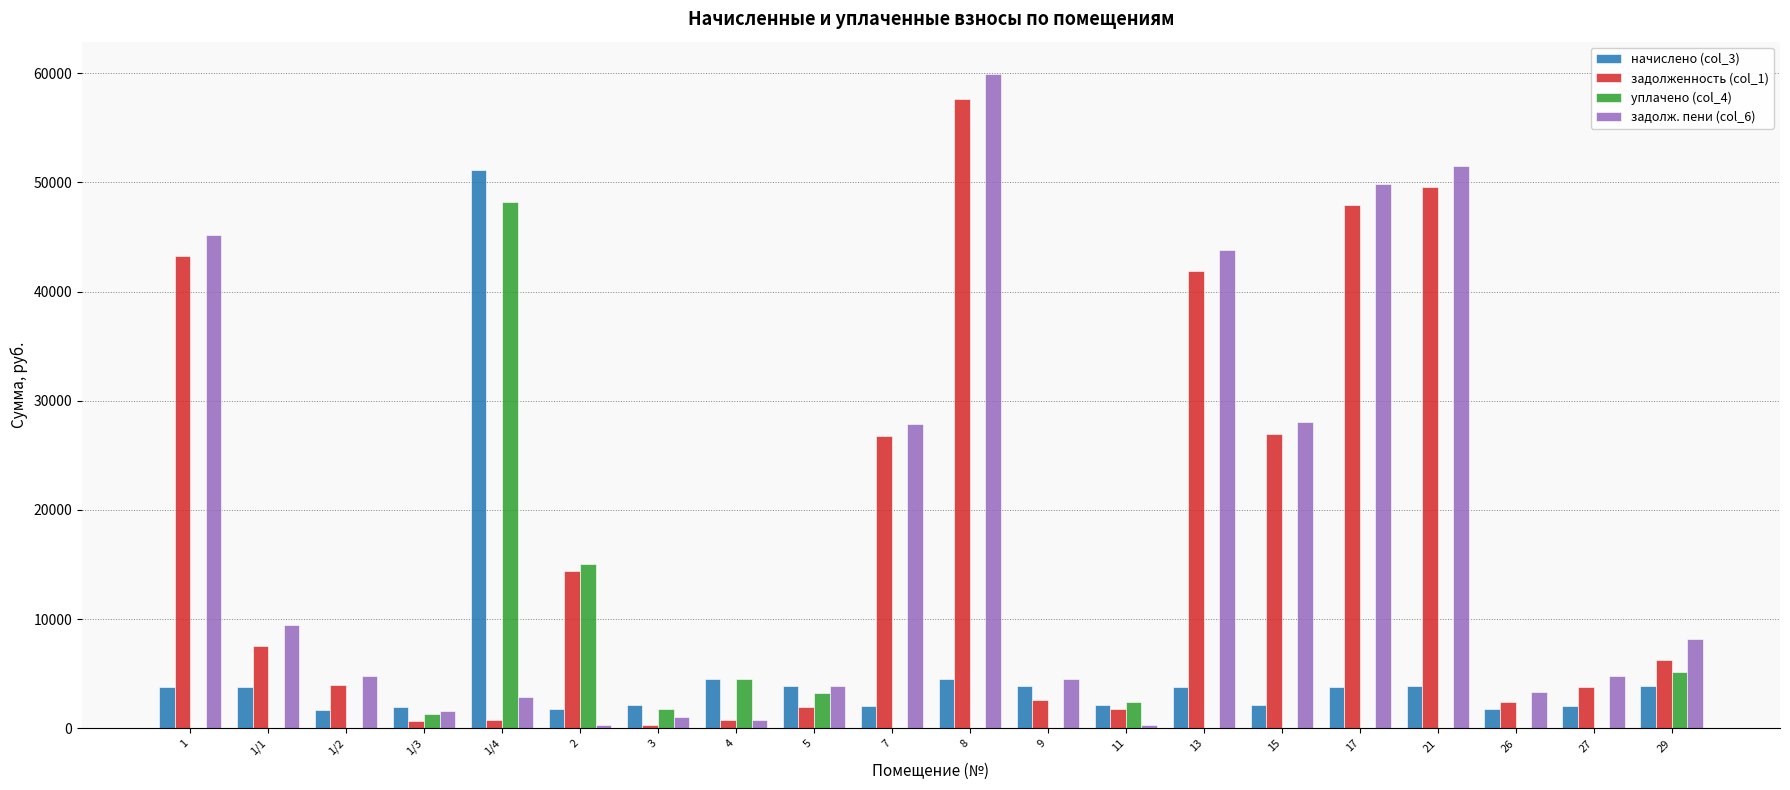

What is the sum of all задолж. пени (col_6) values?

352180.8